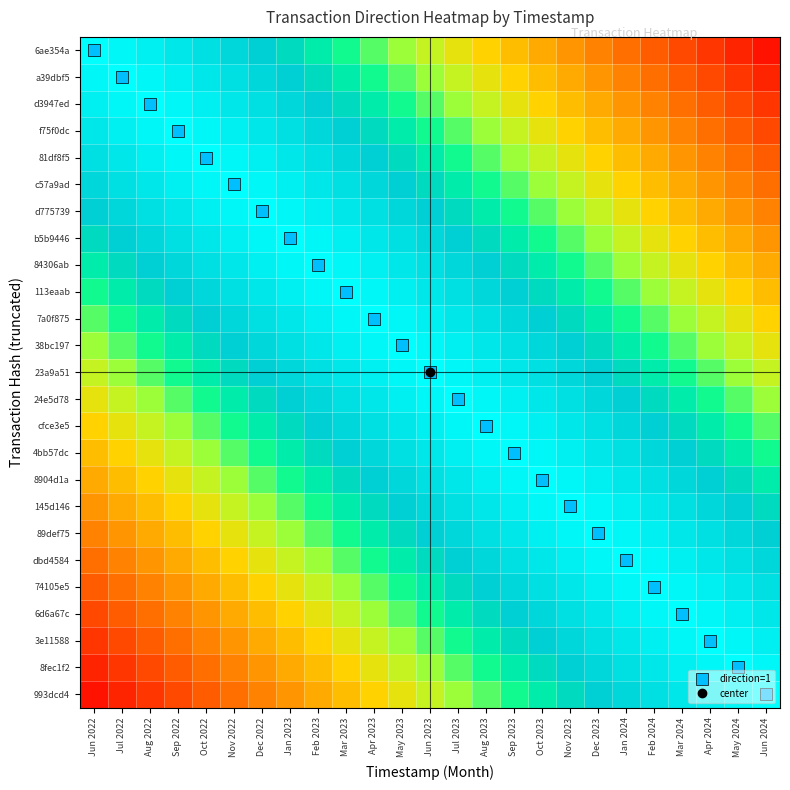

What is the spread (max minus min) of values at Apr 2024?

0.9